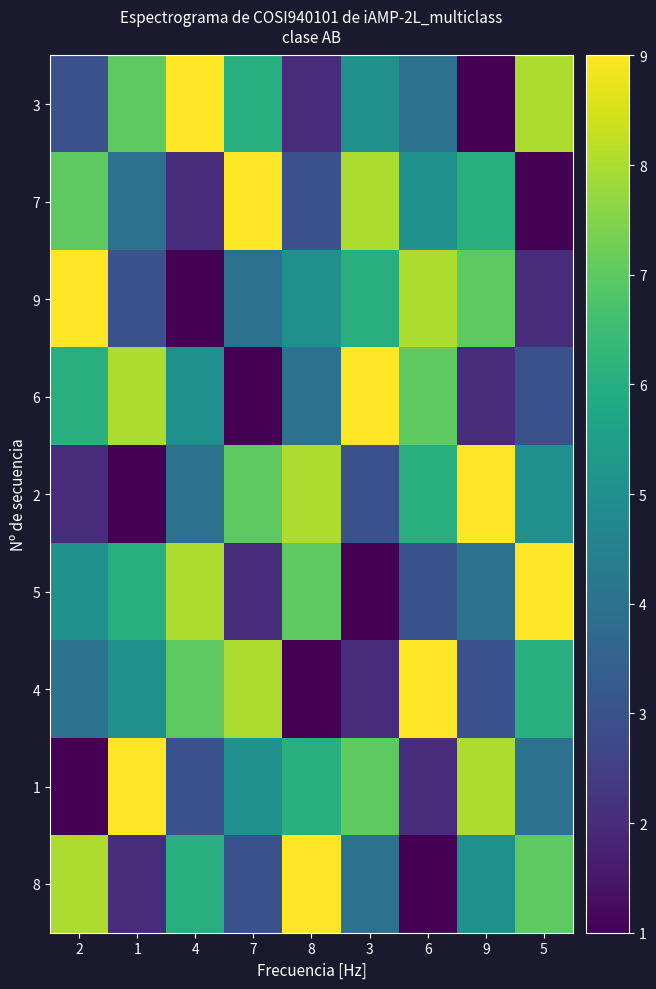

Which series has the largest range (max minus min)?

3